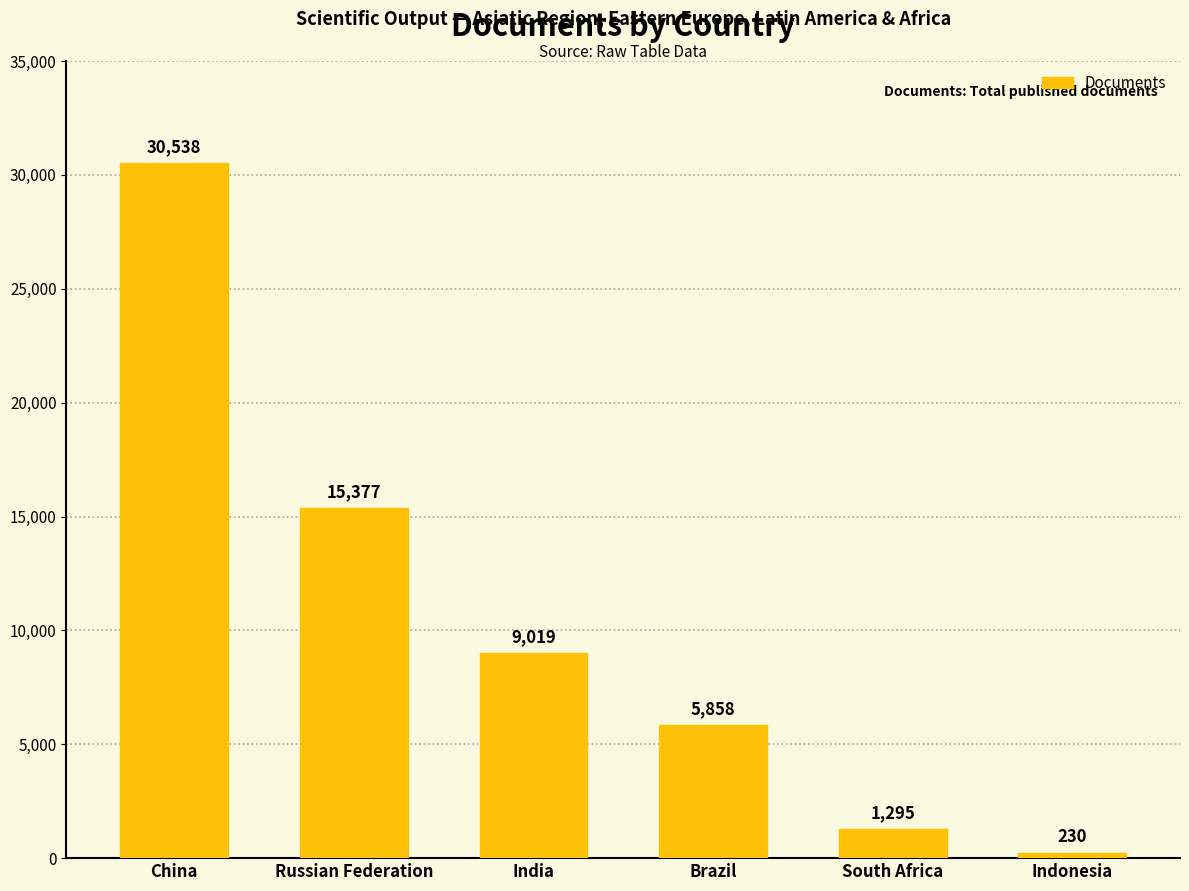

Which label corresponds to the smallest value in the chart?

Indonesia